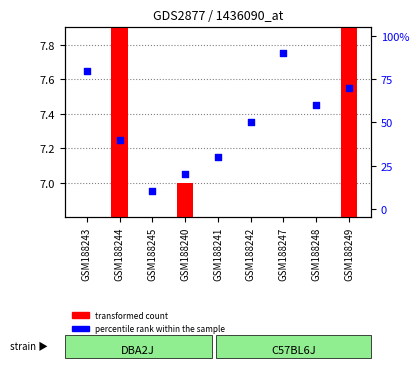

At which category is the sum across all series the highest?

GSM188247